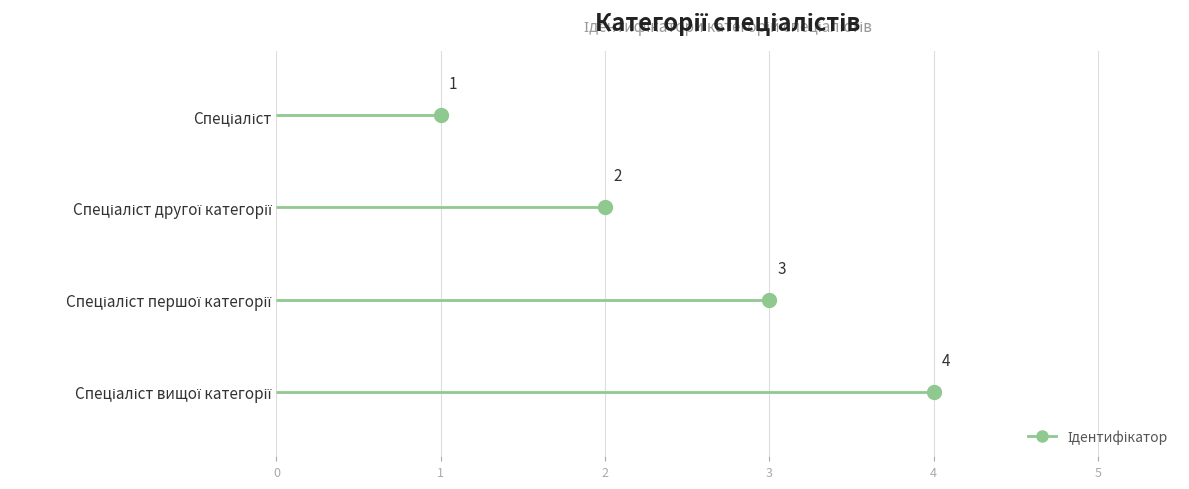

What is the value of the 4th point from the left?

4